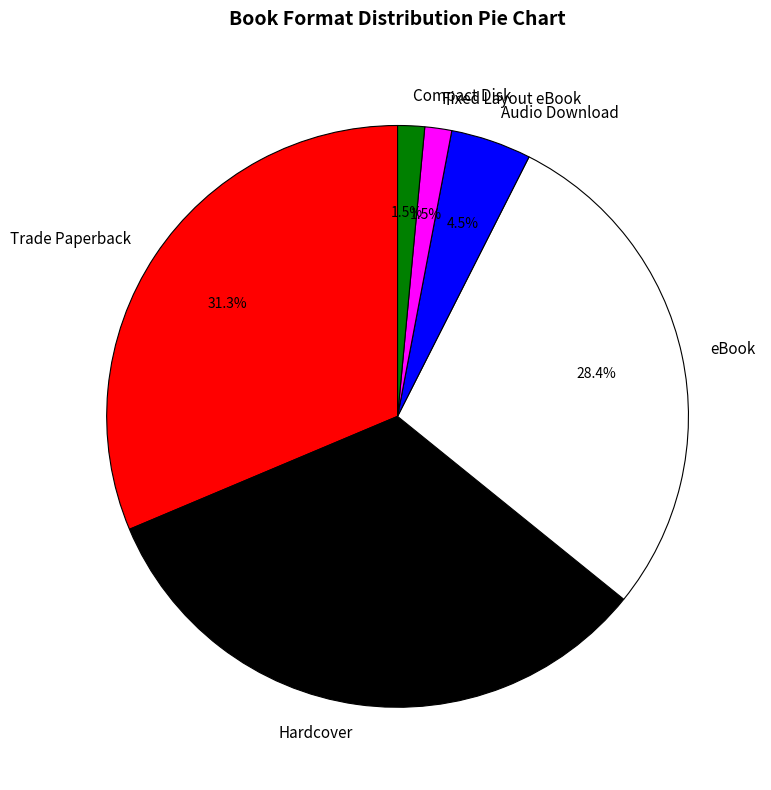

How many slices are in this pie chart?

6